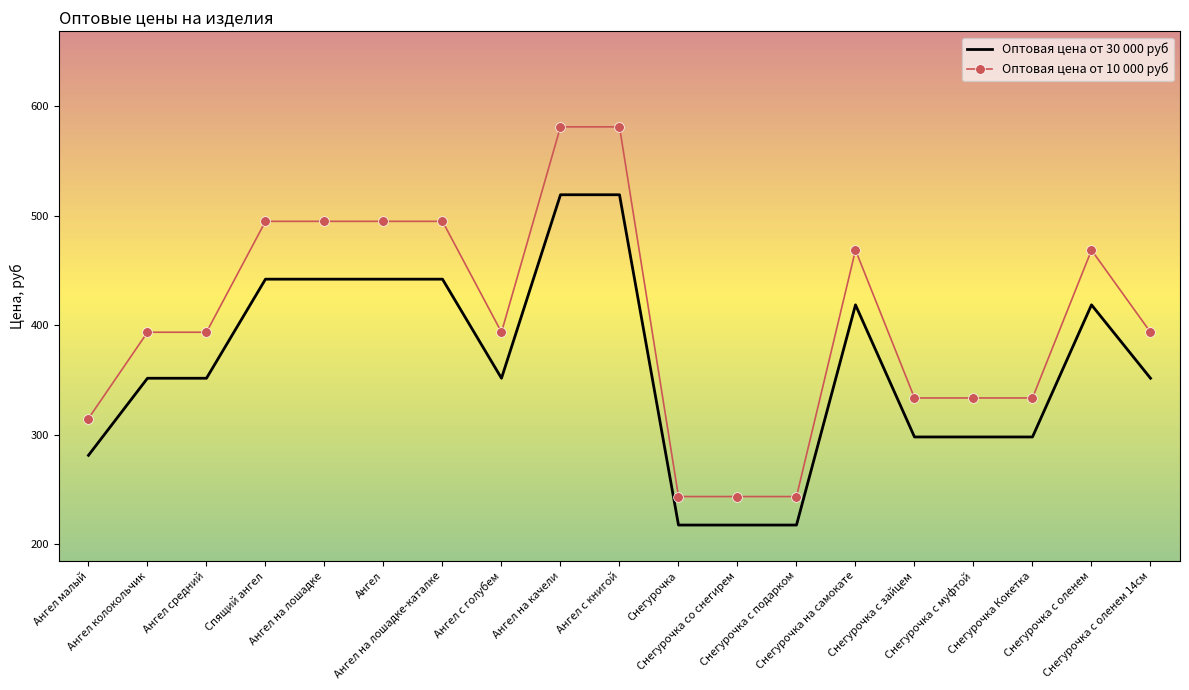

Is it true that Оптовая цена от 30 000 руб equals 65.8 at Снегурочка с подарком?

False